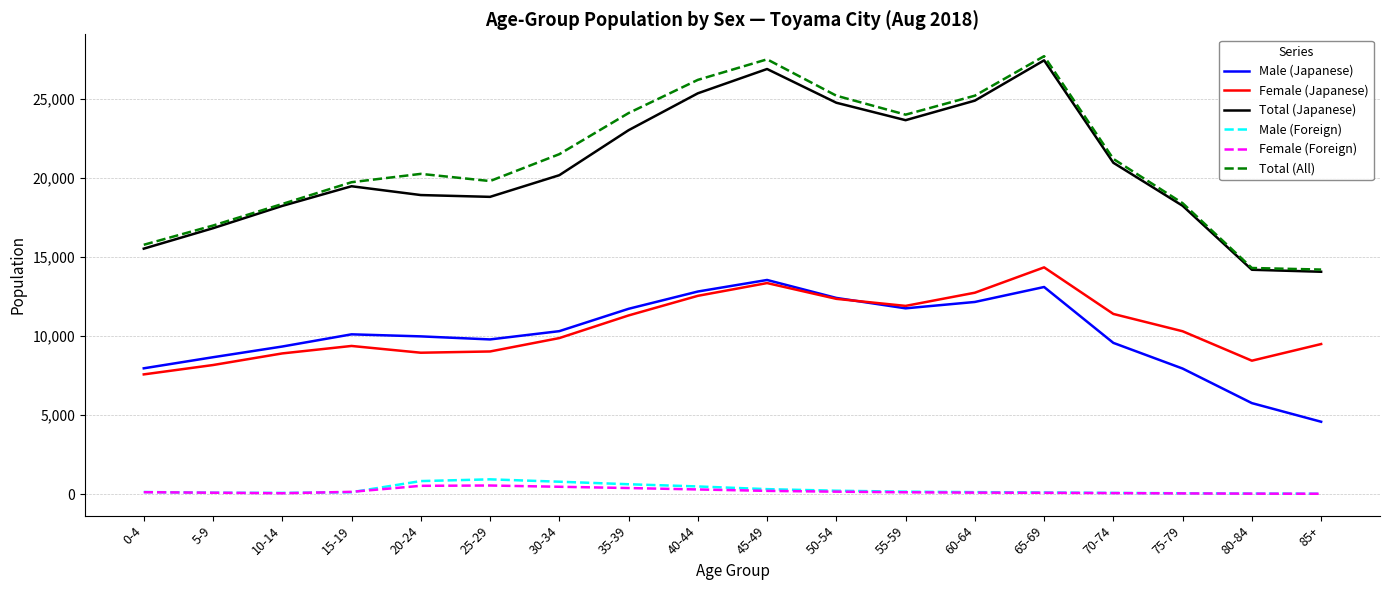

Is the value of Male (Japanese) at 25-29 greater than the value of Total (Japanese) at 70-74?

No